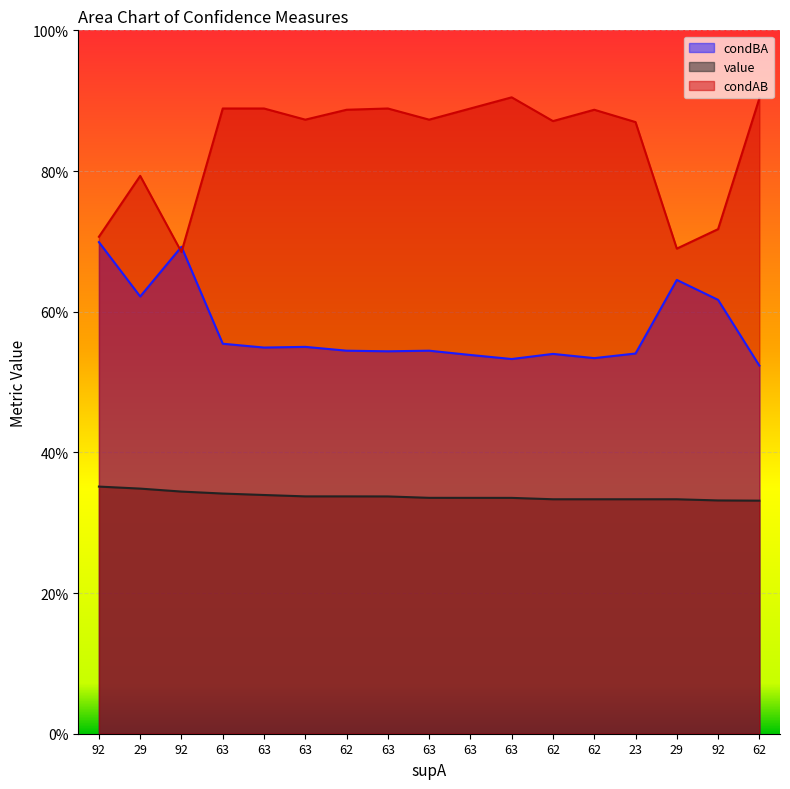

What is the label of the 6th point from the right?

62